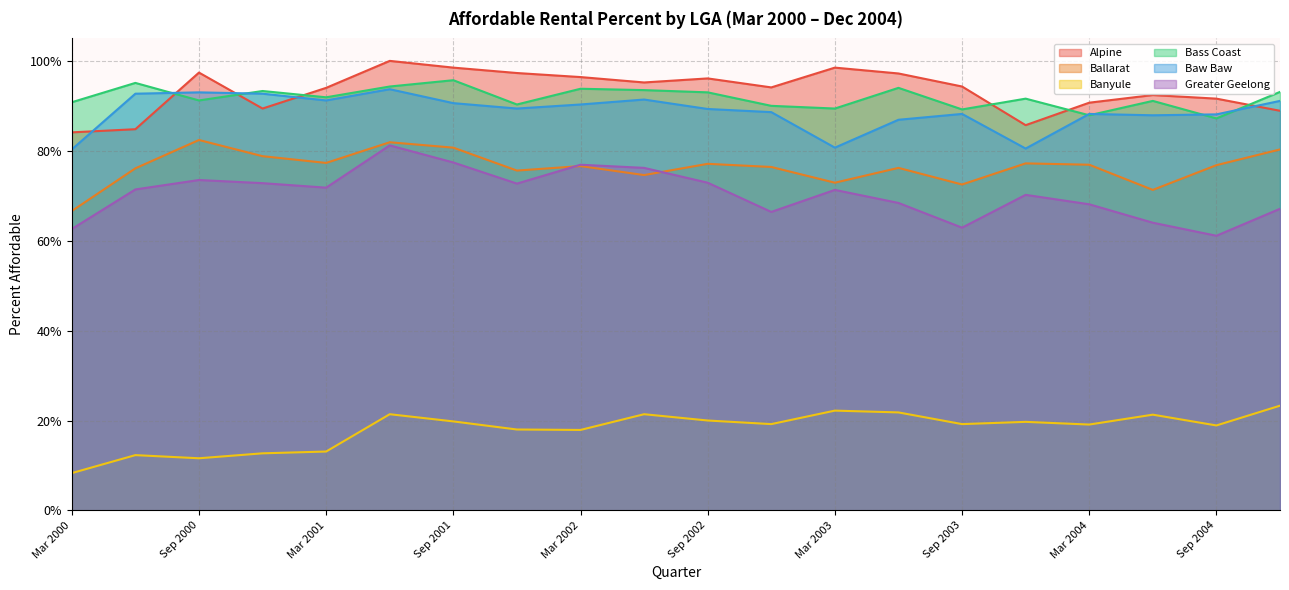

Which series has the largest range (max minus min)?

Greater Geelong